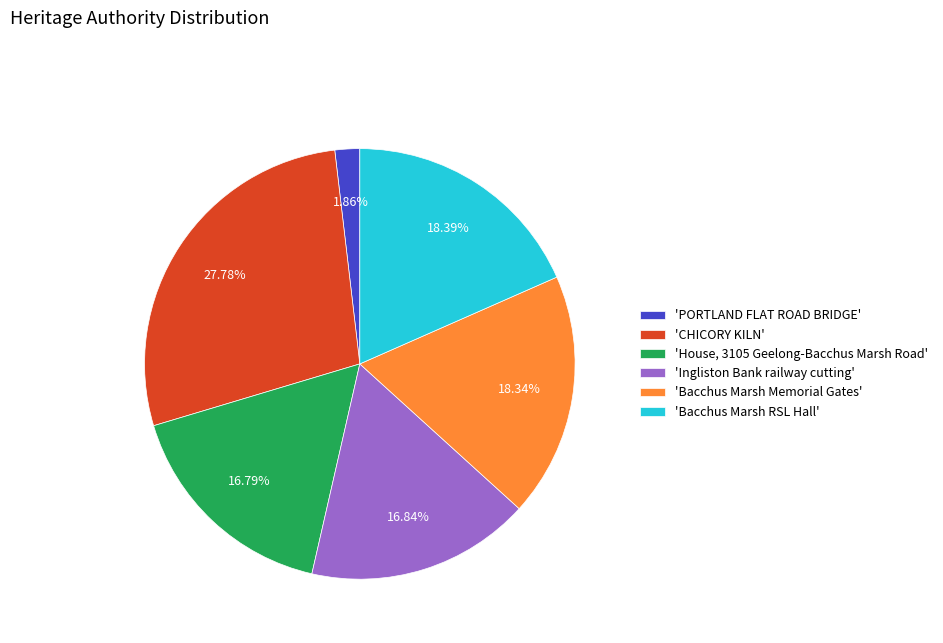

Which category has the biggest portion of the pie?

'CHICORY KILN'